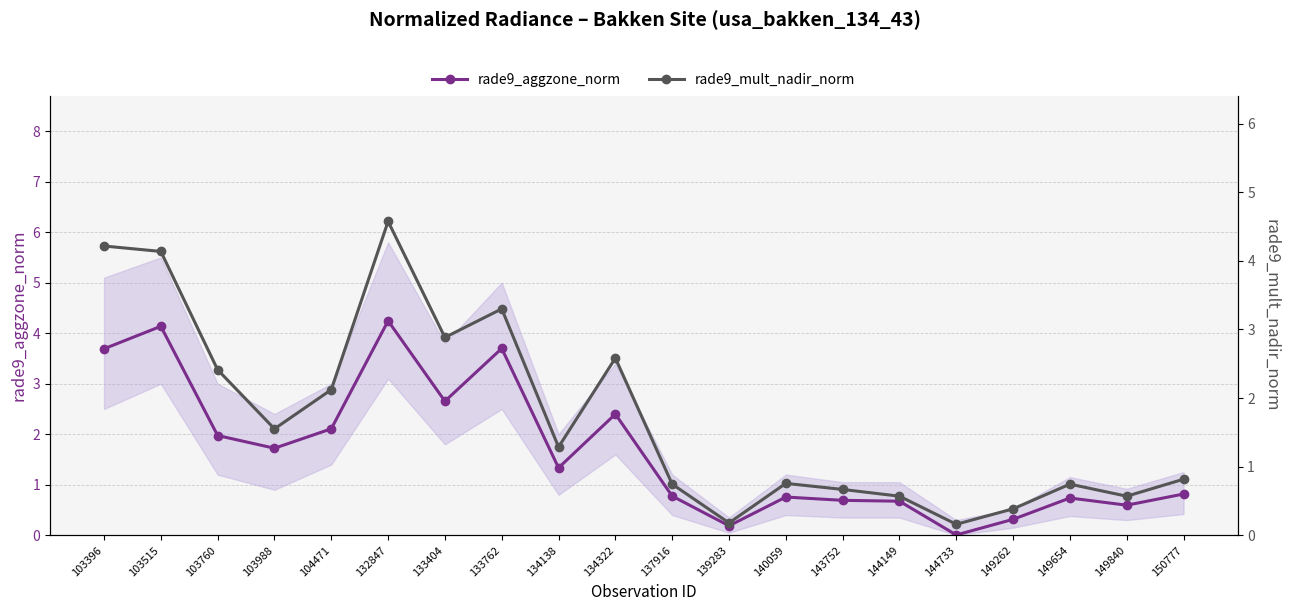

Between 144149 and 104471, which is larger?

104471